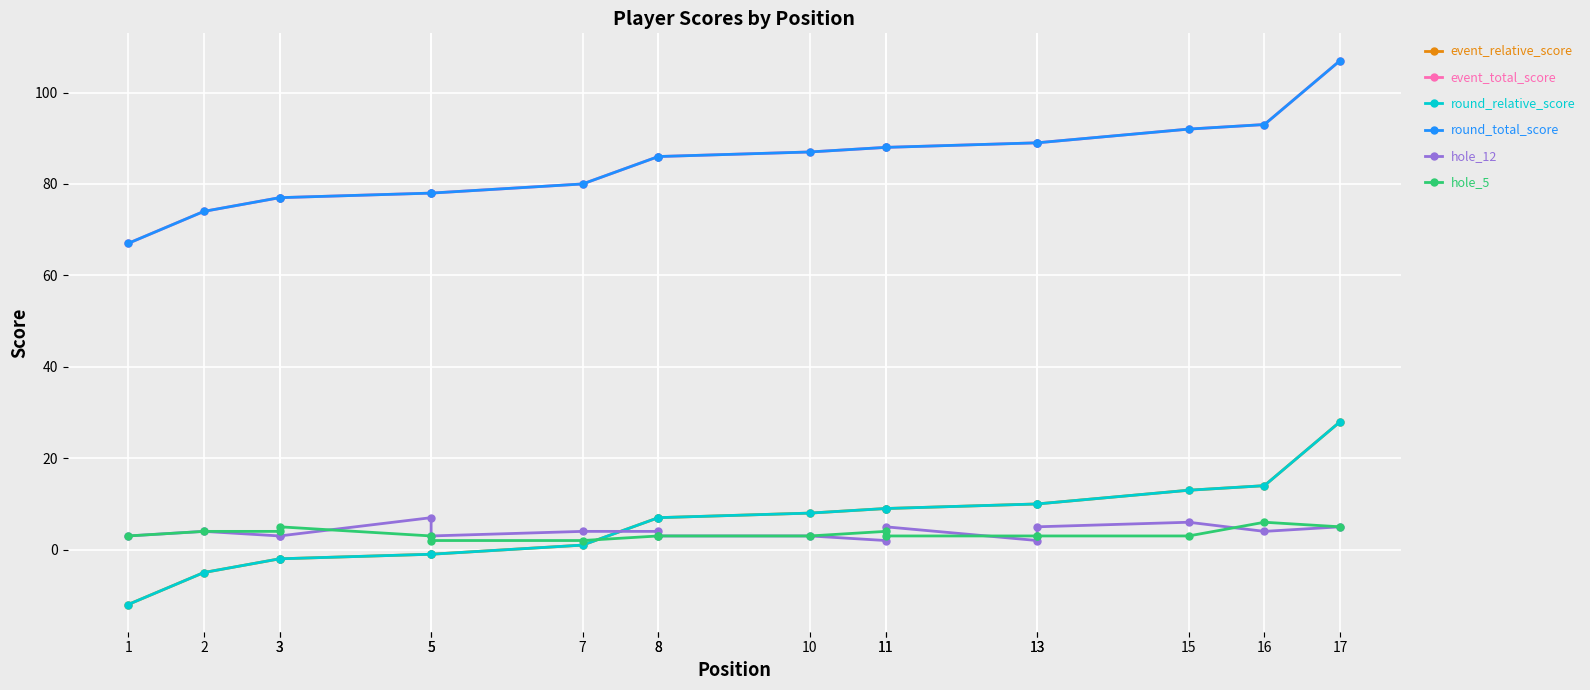

At which label does hole_5 first exceed 3?

2